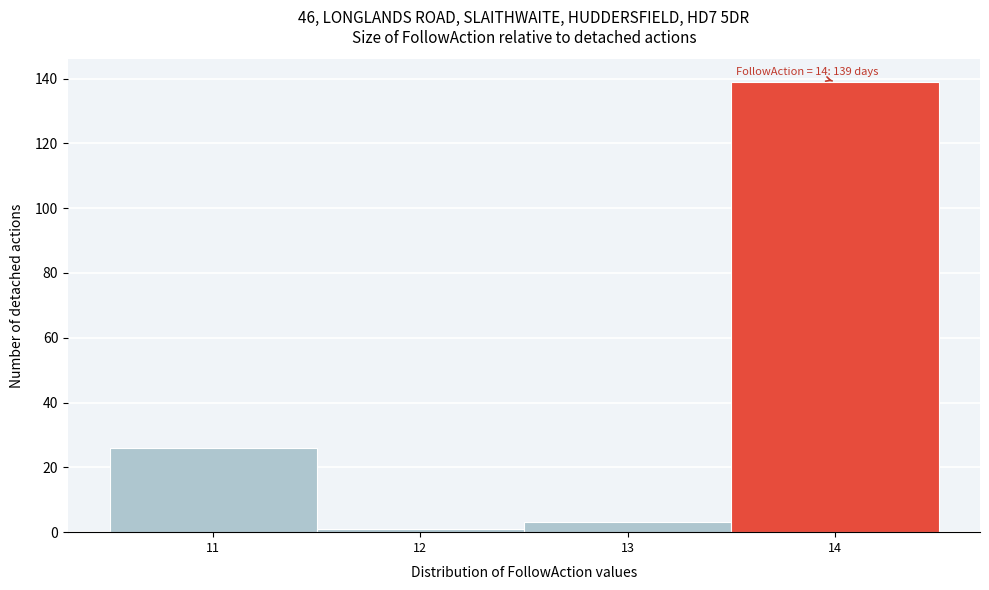

Over which range of the x-axis is the bar tallest?

13.5 to 14.5